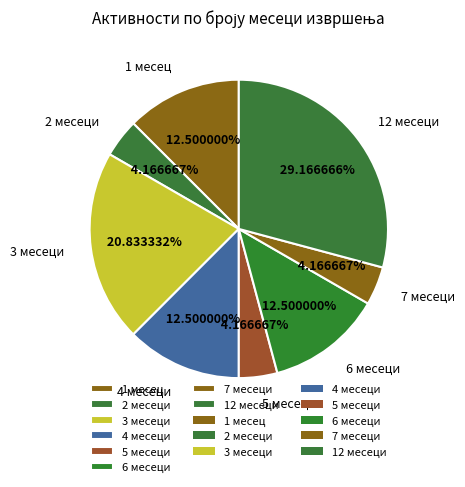

What is the ratio of the value at 1 месец to the value at 3 месеци?

0.6